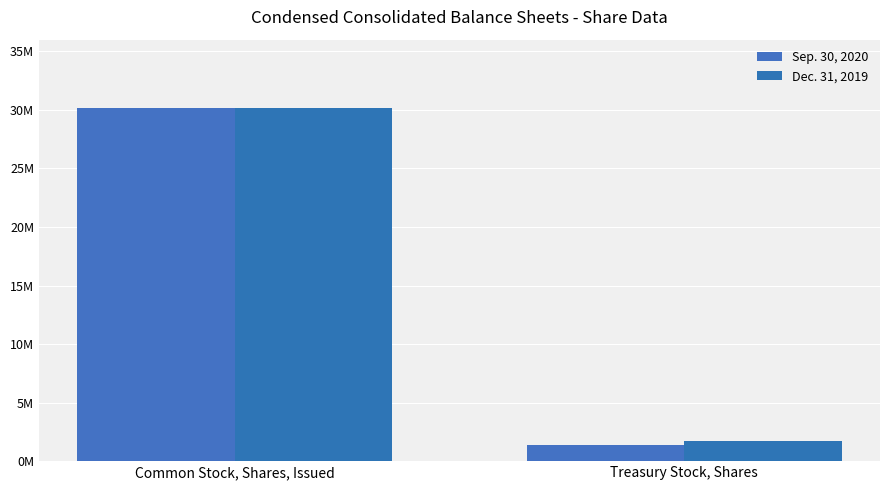

Reading left to right, transcribe all the data shown in this chart.

Sep. 30, 2020: Common Stock, Shares, Issued=30137141	Treasury Stock, Shares=1391492
Dec. 31, 2019: Common Stock, Shares, Issued=30137141	Treasury Stock, Shares=1750685